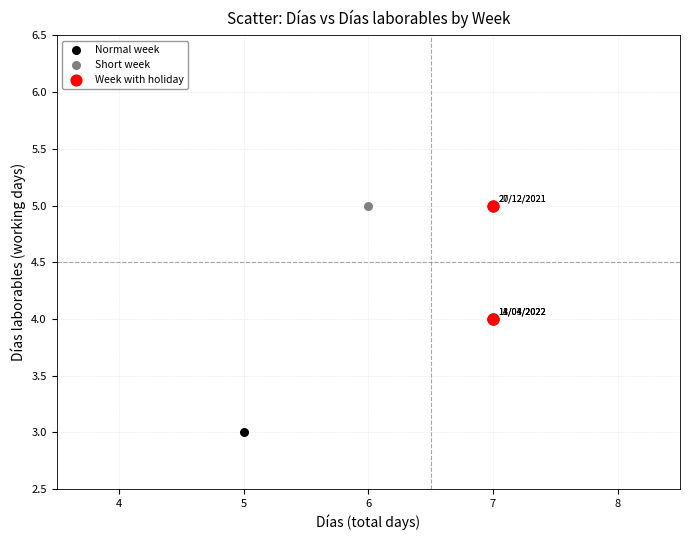

What are all the series names shown in the legend?

Normal week, Short week, Week with holiday